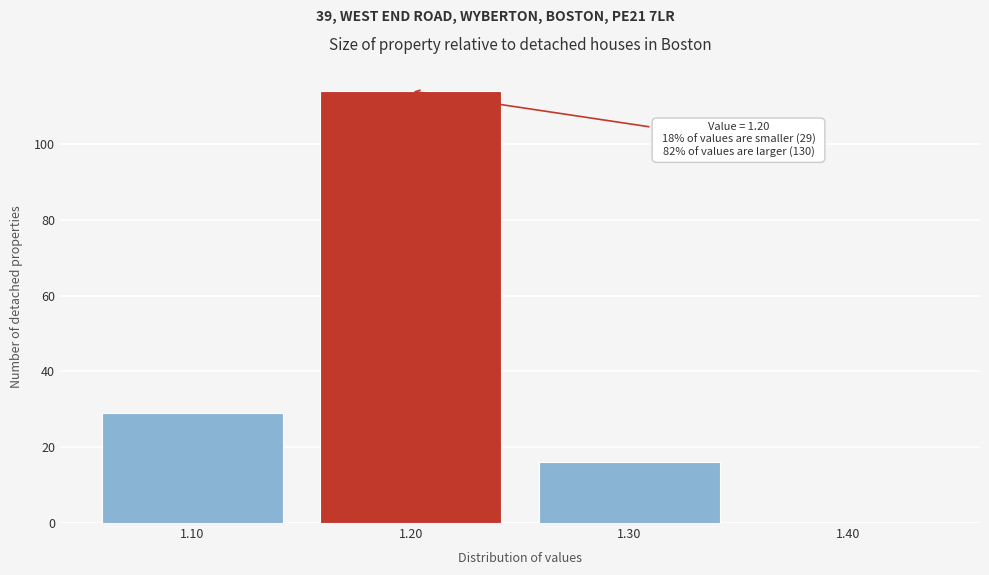

Which range on the x-axis has the tallest bar?

1.15 to 1.25